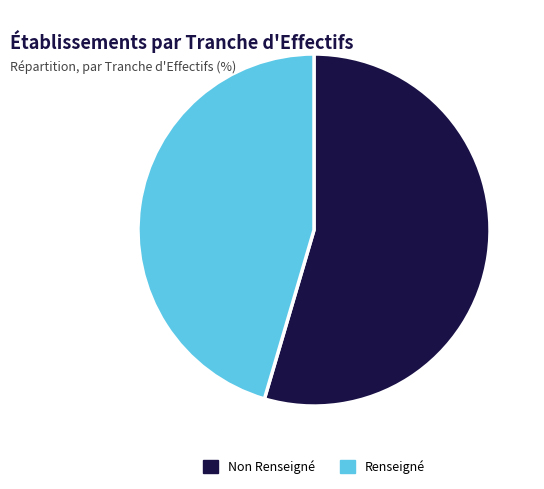

Is it true that Non Renseigné is 55% of the pie?

True